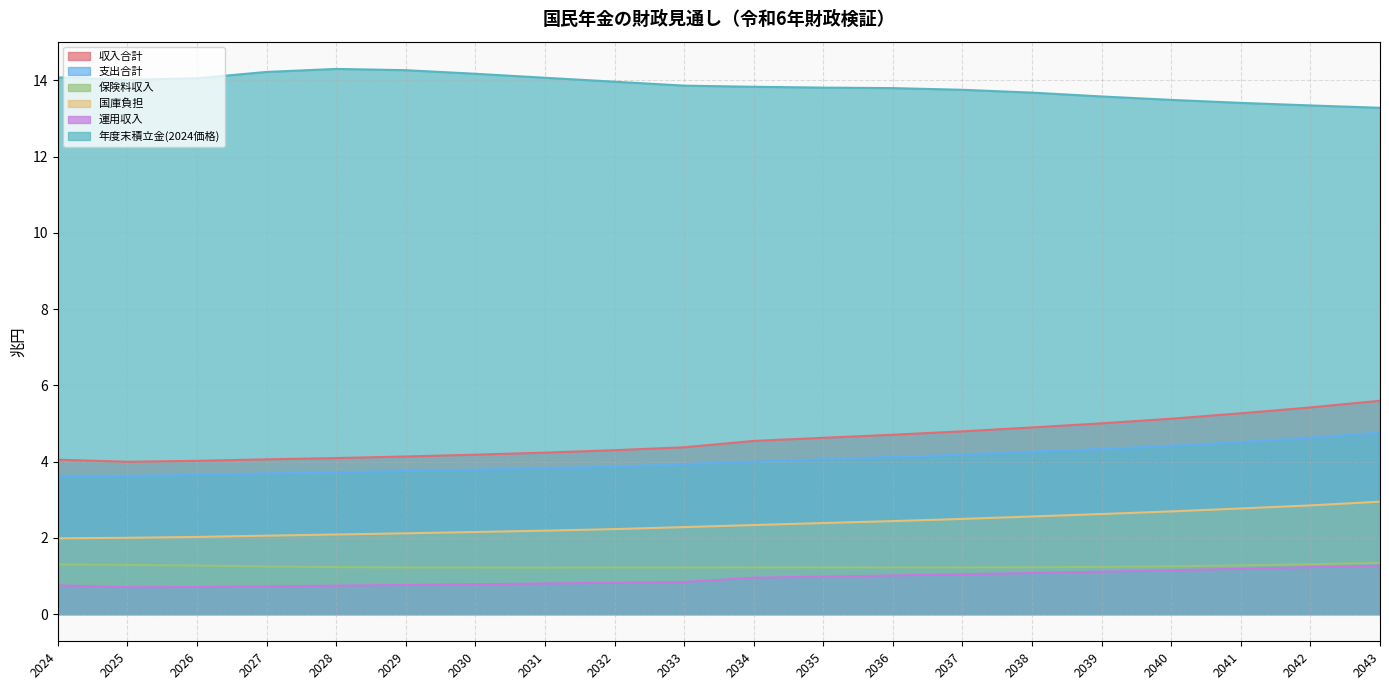

At which category is the sum across all series the highest?

2043